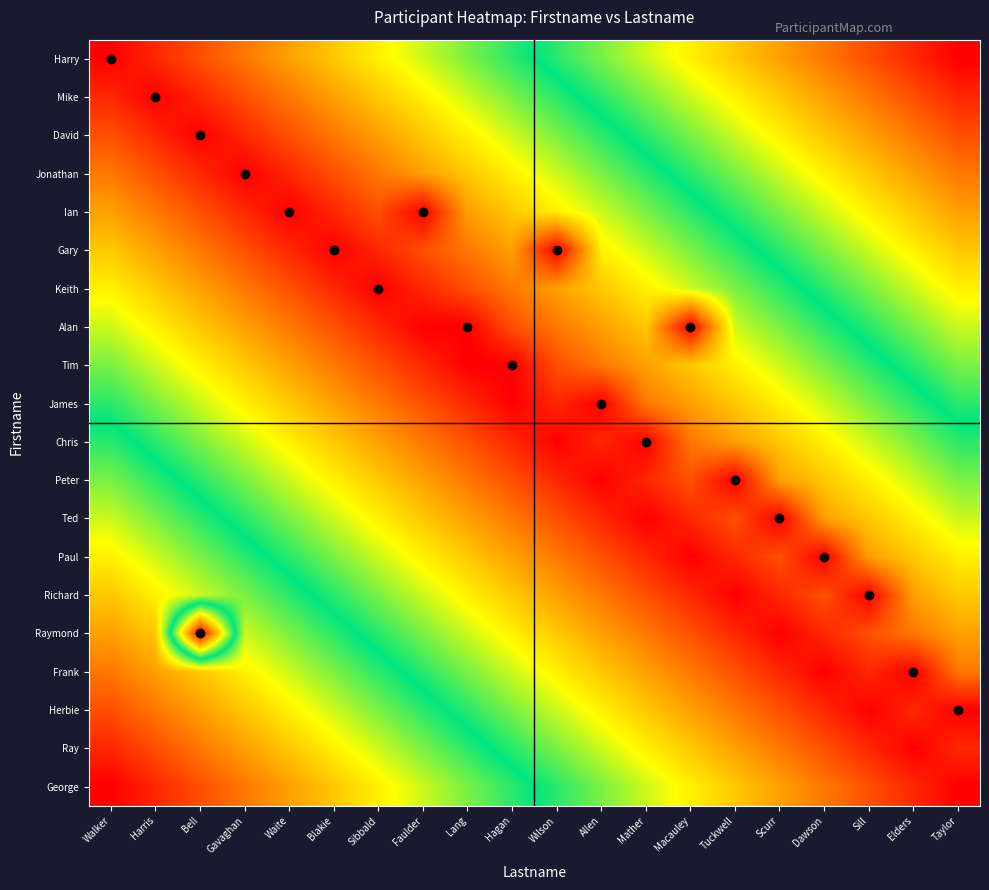

Reading left to right, what are all the values shown in this chart?

Harry: Walker=0.0	Harris=0.1	Bell=0.1	Gavaghan=0.2	Waite=0.2	Blakie=0.3	Sibbald=0.3	Faulder=0.4	Lang=0.4	Hagan=0.5	Wilson=0.5	Allen=0.6	Mather=0.6	Macauley=0.7	Tuckwell=0.7	Scurr=0.8	Dawson=0.8	Sill=0.9	Elders=0.9	Taylor=1.0
Mike: Walker=0.1	Harris=0.0	Bell=0.1	Gavaghan=0.1	Waite=0.2	Blakie=0.2	Sibbald=0.3	Faulder=0.3	Lang=0.4	Hagan=0.4	Wilson=0.5	Allen=0.5	Mather=0.6	Macauley=0.6	Tuckwell=0.7	Scurr=0.7	Dawson=0.8	Sill=0.8	Elders=0.9	Taylor=0.9
David: Walker=0.1	Harris=0.1	Bell=0.0	Gavaghan=0.1	Waite=0.1	Blakie=0.2	Sibbald=0.2	Faulder=0.3	Lang=0.3	Hagan=0.4	Wilson=0.4	Allen=0.5	Mather=0.5	Macauley=0.6	Tuckwell=0.6	Scurr=0.7	Dawson=0.7	Sill=0.8	Elders=0.8	Taylor=0.9
Jonathan: Walker=0.2	Harris=0.1	Bell=0.1	Gavaghan=0.0	Waite=0.1	Blakie=0.1	Sibbald=0.2	Faulder=0.2	Lang=0.3	Hagan=0.3	Wilson=0.4	Allen=0.4	Mather=0.5	Macauley=0.5	Tuckwell=0.6	Scurr=0.6	Dawson=0.7	Sill=0.7	Elders=0.8	Taylor=0.8
Ian: Walker=0.2	Harris=0.2	Bell=0.1	Gavaghan=0.1	Waite=0.0	Blakie=0.1	Sibbald=0.1	Faulder=0.0	Lang=0.2	Hagan=0.3	Wilson=0.3	Allen=0.4	Mather=0.4	Macauley=0.5	Tuckwell=0.5	Scurr=0.6	Dawson=0.6	Sill=0.7	Elders=0.7	Taylor=0.8
Gary: Walker=0.3	Harris=0.2	Bell=0.2	Gavaghan=0.1	Waite=0.1	Blakie=0.0	Sibbald=0.1	Faulder=0.1	Lang=0.2	Hagan=0.2	Wilson=0.0	Allen=0.3	Mather=0.4	Macauley=0.4	Tuckwell=0.5	Scurr=0.5	Dawson=0.6	Sill=0.6	Elders=0.7	Taylor=0.7
Keith: Walker=0.3	Harris=0.3	Bell=0.2	Gavaghan=0.2	Waite=0.1	Blakie=0.1	Sibbald=0.0	Faulder=0.1	Lang=0.1	Hagan=0.2	Wilson=0.2	Allen=0.3	Mather=0.3	Macauley=0.4	Tuckwell=0.4	Scurr=0.5	Dawson=0.5	Sill=0.6	Elders=0.6	Taylor=0.7
Alan: Walker=0.4	Harris=0.3	Bell=0.3	Gavaghan=0.2	Waite=0.2	Blakie=0.1	Sibbald=0.1	Faulder=0.0	Lang=0.0	Hagan=0.1	Wilson=0.2	Allen=0.2	Mather=0.3	Macauley=0.0	Tuckwell=0.4	Scurr=0.4	Dawson=0.5	Sill=0.5	Elders=0.6	Taylor=0.6
Tim: Walker=0.4	Harris=0.4	Bell=0.3	Gavaghan=0.3	Waite=0.2	Blakie=0.2	Sibbald=0.1	Faulder=0.1	Lang=0.0	Hagan=0.0	Wilson=0.1	Allen=0.2	Mather=0.2	Macauley=0.3	Tuckwell=0.3	Scurr=0.4	Dawson=0.4	Sill=0.5	Elders=0.5	Taylor=0.6
James: Walker=0.5	Harris=0.4	Bell=0.4	Gavaghan=0.3	Waite=0.3	Blakie=0.2	Sibbald=0.2	Faulder=0.1	Lang=0.1	Hagan=0.0	Wilson=0.1	Allen=0.0	Mather=0.2	Macauley=0.2	Tuckwell=0.3	Scurr=0.3	Dawson=0.4	Sill=0.4	Elders=0.5	Taylor=0.5
Chris: Walker=0.5	Harris=0.5	Bell=0.4	Gavaghan=0.4	Waite=0.3	Blakie=0.3	Sibbald=0.2	Faulder=0.2	Lang=0.1	Hagan=0.1	Wilson=0.0	Allen=0.1	Mather=0.0	Macauley=0.2	Tuckwell=0.2	Scurr=0.3	Dawson=0.3	Sill=0.4	Elders=0.4	Taylor=0.5
Peter: Walker=0.6	Harris=0.5	Bell=0.5	Gavaghan=0.4	Waite=0.4	Blakie=0.3	Sibbald=0.3	Faulder=0.2	Lang=0.2	Hagan=0.1	Wilson=0.1	Allen=0.0	Mather=0.1	Macauley=0.1	Tuckwell=0.0	Scurr=0.2	Dawson=0.3	Sill=0.3	Elders=0.4	Taylor=0.4
Ted: Walker=0.6	Harris=0.6	Bell=0.5	Gavaghan=0.5	Waite=0.4	Blakie=0.4	Sibbald=0.3	Faulder=0.3	Lang=0.2	Hagan=0.2	Wilson=0.1	Allen=0.1	Mather=0.0	Macauley=0.1	Tuckwell=0.1	Scurr=0.0	Dawson=0.2	Sill=0.3	Elders=0.3	Taylor=0.4
Paul: Walker=0.7	Harris=0.6	Bell=0.6	Gavaghan=0.5	Waite=0.5	Blakie=0.4	Sibbald=0.4	Faulder=0.3	Lang=0.3	Hagan=0.2	Wilson=0.2	Allen=0.1	Mather=0.1	Macauley=0.0	Tuckwell=0.1	Scurr=0.1	Dawson=0.0	Sill=0.2	Elders=0.3	Taylor=0.3
Richard: Walker=0.7	Harris=0.7	Bell=0.6	Gavaghan=0.6	Waite=0.5	Blakie=0.5	Sibbald=0.4	Faulder=0.4	Lang=0.3	Hagan=0.3	Wilson=0.2	Allen=0.2	Mather=0.1	Macauley=0.1	Tuckwell=0.0	Scurr=0.1	Dawson=0.1	Sill=0.0	Elders=0.2	Taylor=0.3
Raymond: Walker=0.8	Harris=0.7	Bell=0.0	Gavaghan=0.6	Waite=0.6	Blakie=0.5	Sibbald=0.5	Faulder=0.4	Lang=0.4	Hagan=0.3	Wilson=0.3	Allen=0.2	Mather=0.2	Macauley=0.1	Tuckwell=0.1	Scurr=0.0	Dawson=0.1	Sill=0.1	Elders=0.2	Taylor=0.2
Frank: Walker=0.8	Harris=0.8	Bell=0.7	Gavaghan=0.7	Waite=0.6	Blakie=0.6	Sibbald=0.5	Faulder=0.5	Lang=0.4	Hagan=0.4	Wilson=0.3	Allen=0.3	Mather=0.2	Macauley=0.2	Tuckwell=0.1	Scurr=0.1	Dawson=0.0	Sill=0.1	Elders=0.0	Taylor=0.2
Herbie: Walker=0.9	Harris=0.8	Bell=0.8	Gavaghan=0.7	Waite=0.7	Blakie=0.6	Sibbald=0.6	Faulder=0.5	Lang=0.5	Hagan=0.4	Wilson=0.4	Allen=0.3	Mather=0.3	Macauley=0.2	Tuckwell=0.2	Scurr=0.1	Dawson=0.1	Sill=0.0	Elders=0.1	Taylor=0.0
Ray: Walker=0.9	Harris=0.9	Bell=0.8	Gavaghan=0.8	Waite=0.7	Blakie=0.7	Sibbald=0.6	Faulder=0.6	Lang=0.5	Hagan=0.5	Wilson=0.4	Allen=0.4	Mather=0.3	Macauley=0.3	Tuckwell=0.2	Scurr=0.2	Dawson=0.1	Sill=0.1	Elders=0.0	Taylor=0.1
George: Walker=1.0	Harris=0.9	Bell=0.9	Gavaghan=0.8	Waite=0.8	Blakie=0.7	Sibbald=0.7	Faulder=0.6	Lang=0.6	Hagan=0.5	Wilson=0.5	Allen=0.4	Mather=0.4	Macauley=0.3	Tuckwell=0.3	Scurr=0.2	Dawson=0.2	Sill=0.1	Elders=0.1	Taylor=0.0